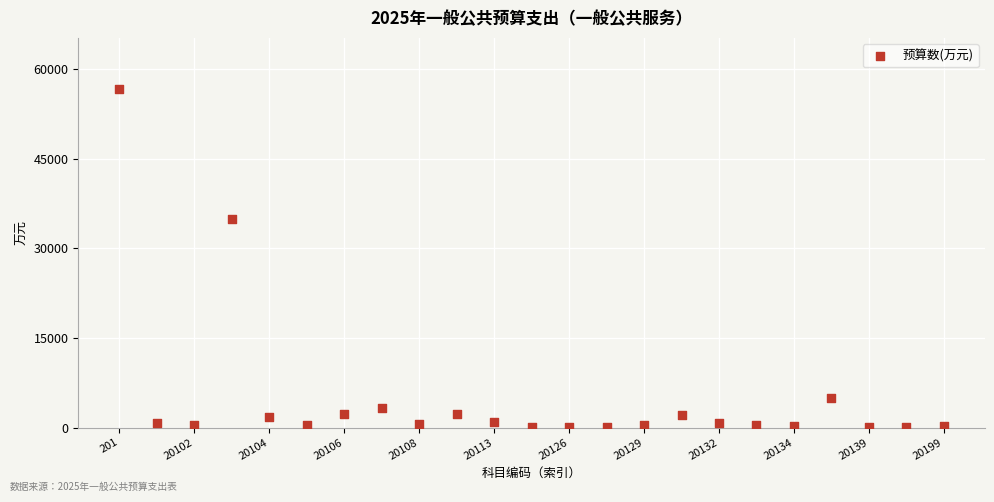

What Y value in the scatter plot is closest to 28361?

34912